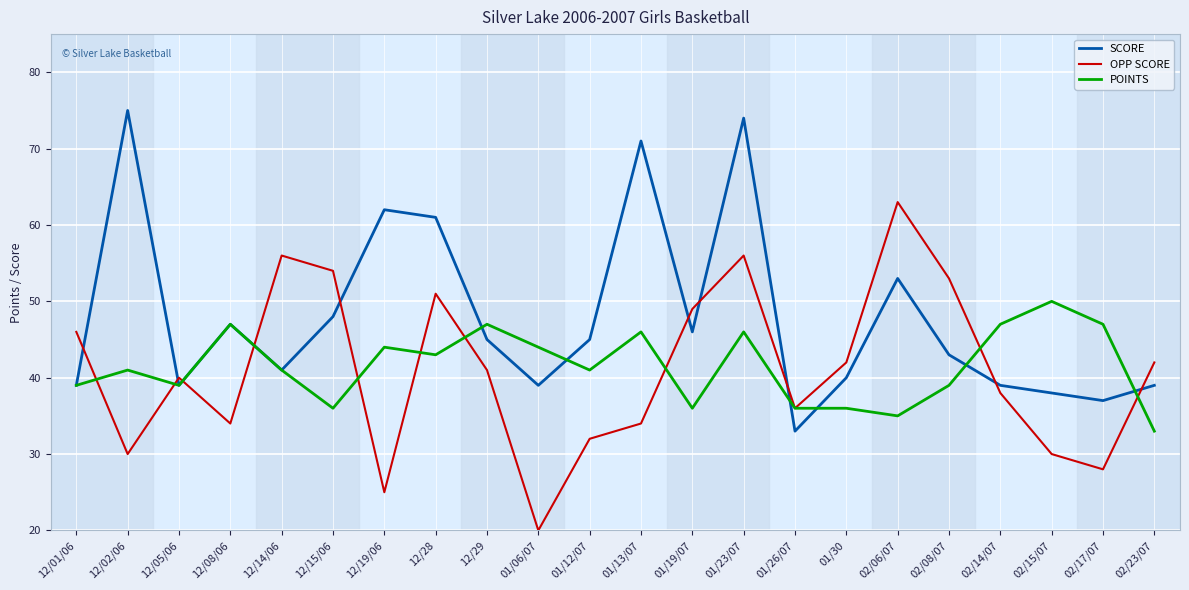

At which category is the sum across all series the highest?

01/23/07